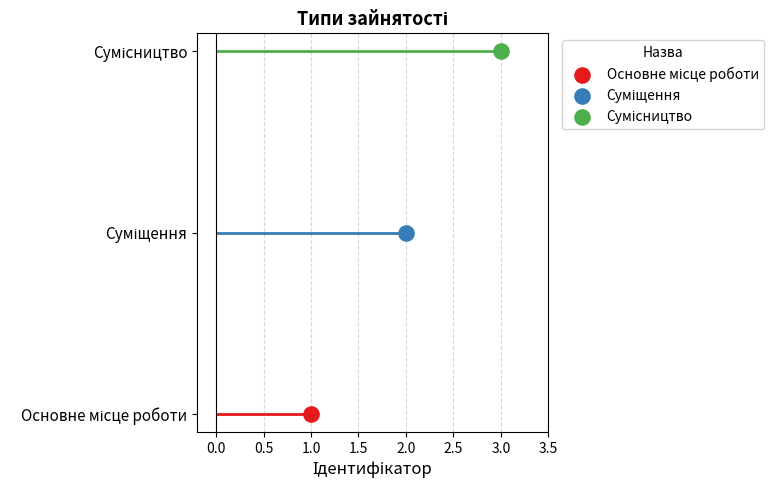

What is the change in value from Суміщення to Сумісництво?

+1